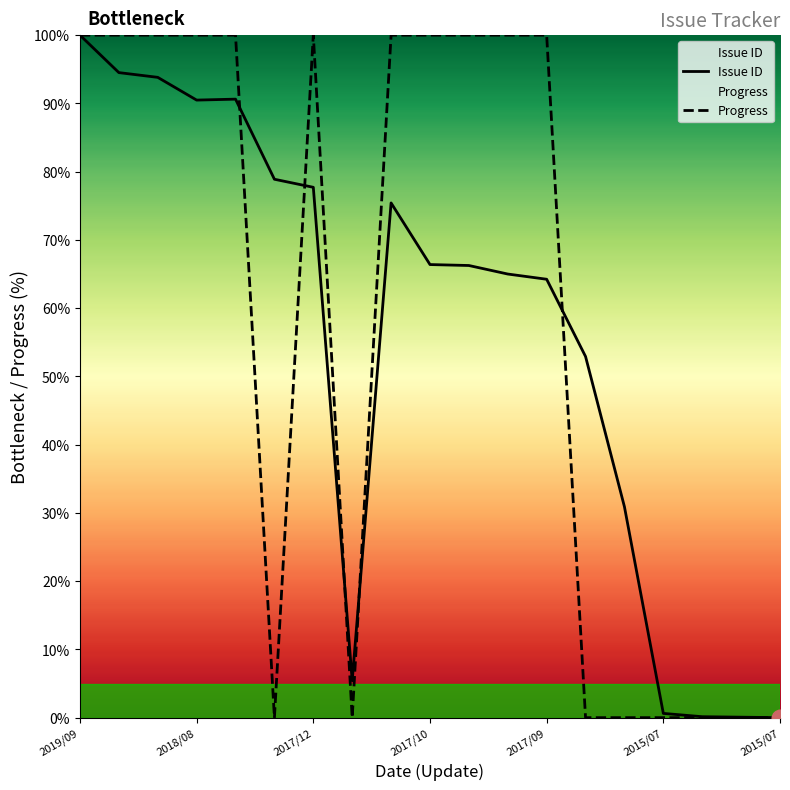

Which category has the highest value in the Progress series?

2019/09